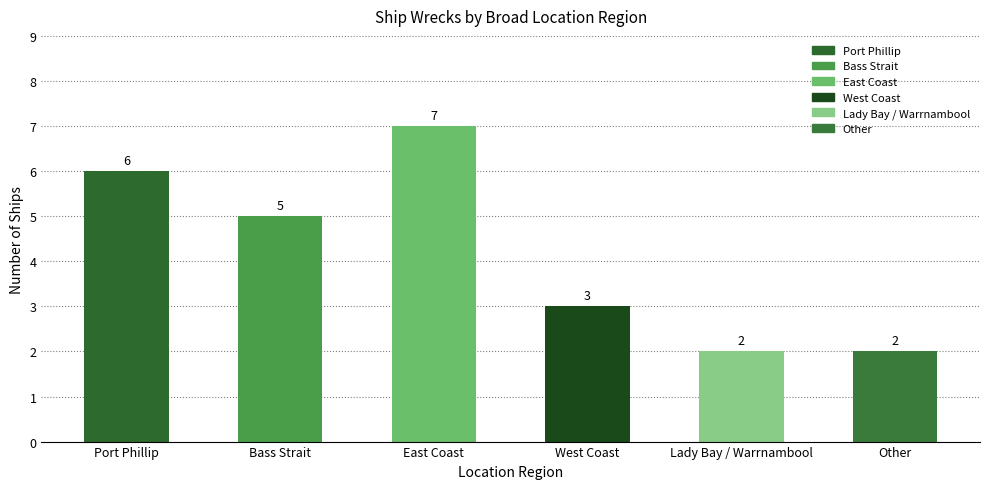

What is the change in value from Bass Strait to West Coast?

-2